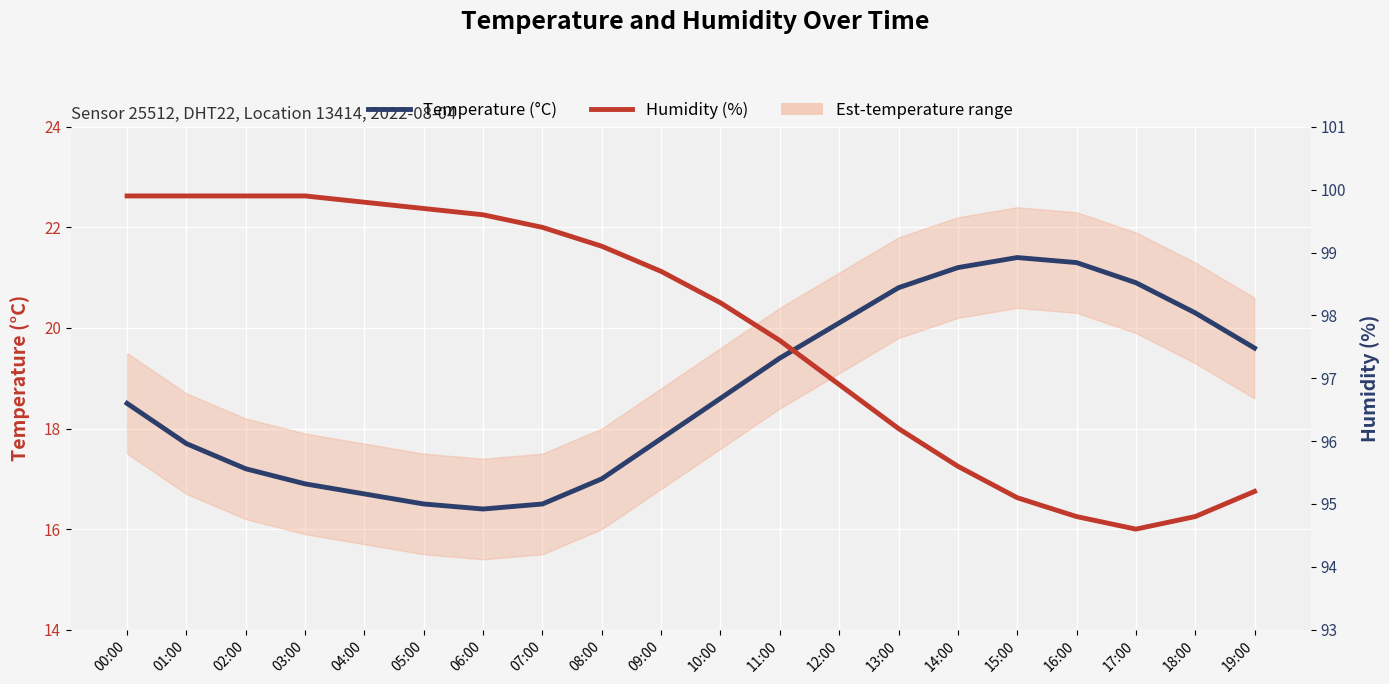

At which label does Temperature (°C) first exceed 18?

00:00